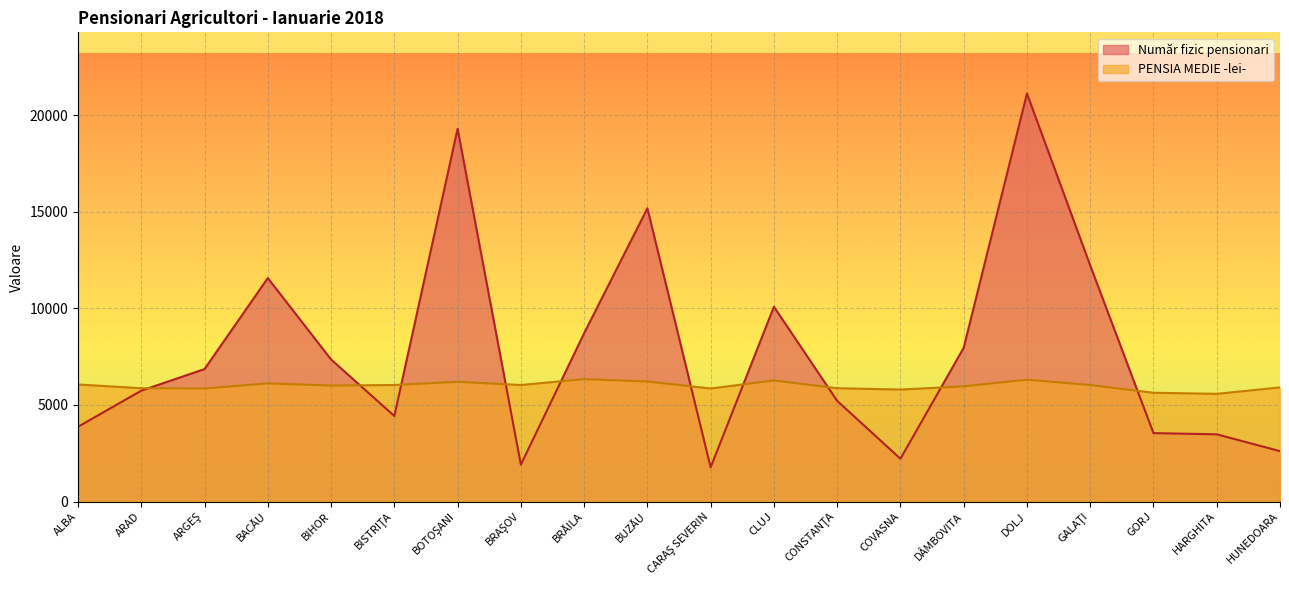

Reading left to right, list all the values displayed in this chart.

Număr fizic pensionari: ALBA=3872.0	ARAD=5742.0	ARGEŞ=6861.0	BACĂU=11574.0	BIHOR=7358.0	BISTRIŢA=4429.0	BOTOŞANI=19308.0	BRAŞOV=1910.0	BRĂILA=8715.0	BUZĂU=15187.0	CARAŞ SEVERIN=1770.0	CLUJ=10089.0	CONSTANŢA=5213.0	COVASNA=2216.0	DÂMBOVITA=7963.0	DOLJ=21134.0	GALAŢI=12229.0	GORJ=3542.0	HARGHITA=3481.0	HUNEDOARA=2609.0
PENSIA MEDIE -lei-: ALBA=6062.7	ARAD=5868.5	ARGEŞ=5854.6	BACĂU=6118.2	BIHOR=6007.2	BISTRIŢA=6035.0	BOTOŞANI=6201.5	BRAŞOV=6035.0	BRĂILA=6340.2	BUZĂU=6215.3	CARAŞ SEVERIN=5854.6	CLUJ=6270.8	CONSTANŢA=5868.5	COVASNA=5799.1	DÂMBOVITA=5965.6	DOLJ=6312.5	GALAŢI=6035.0	GORJ=5632.7	HARGHITA=5577.2	HUNEDOARA=5910.1